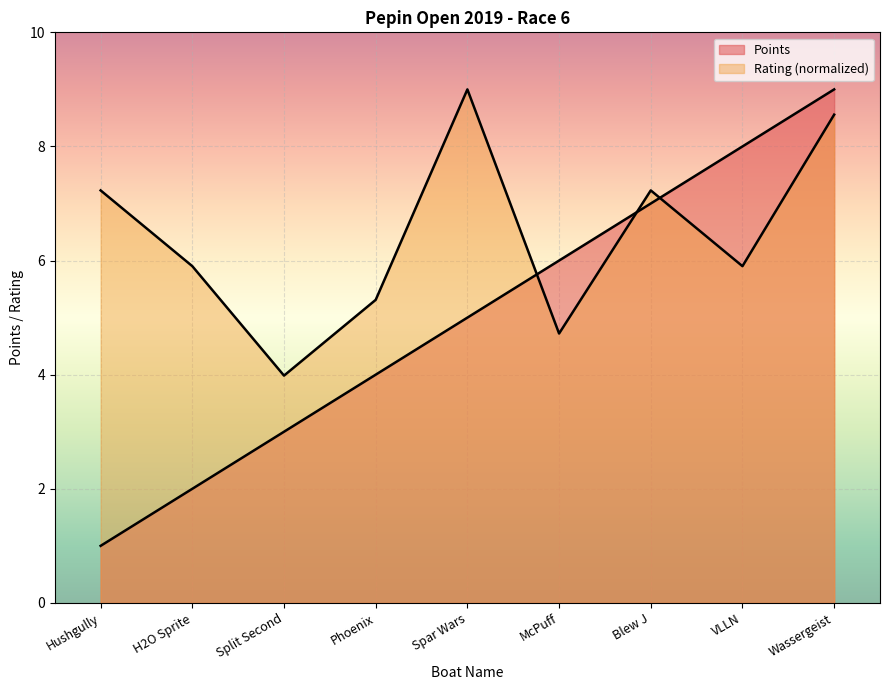

List the labels in order of value, smallest first.

Hushgully, H2O Sprite, Split Second, Phoenix, Spar Wars, McPuff, Blew J, VLLN, Wassergeist